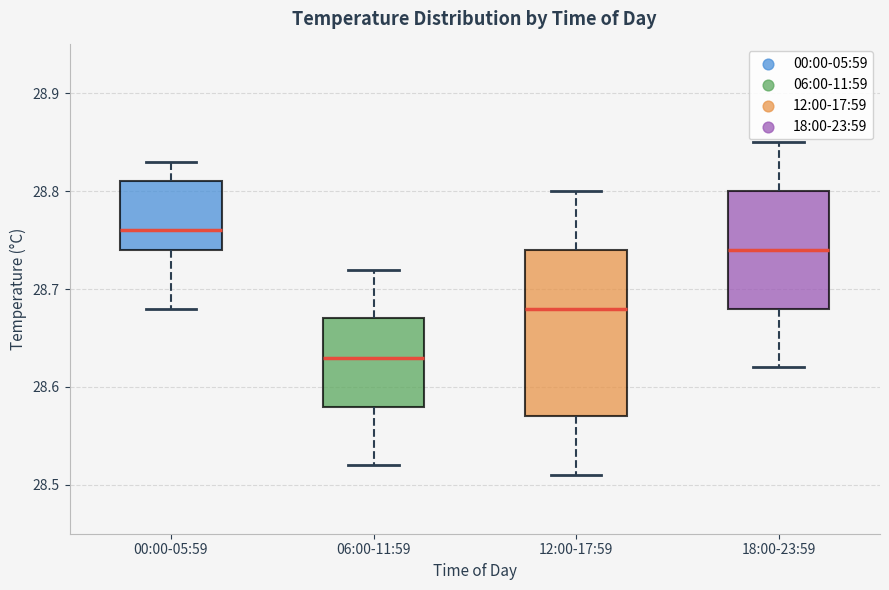

Which box has the lowest median line?

06:00-11:59